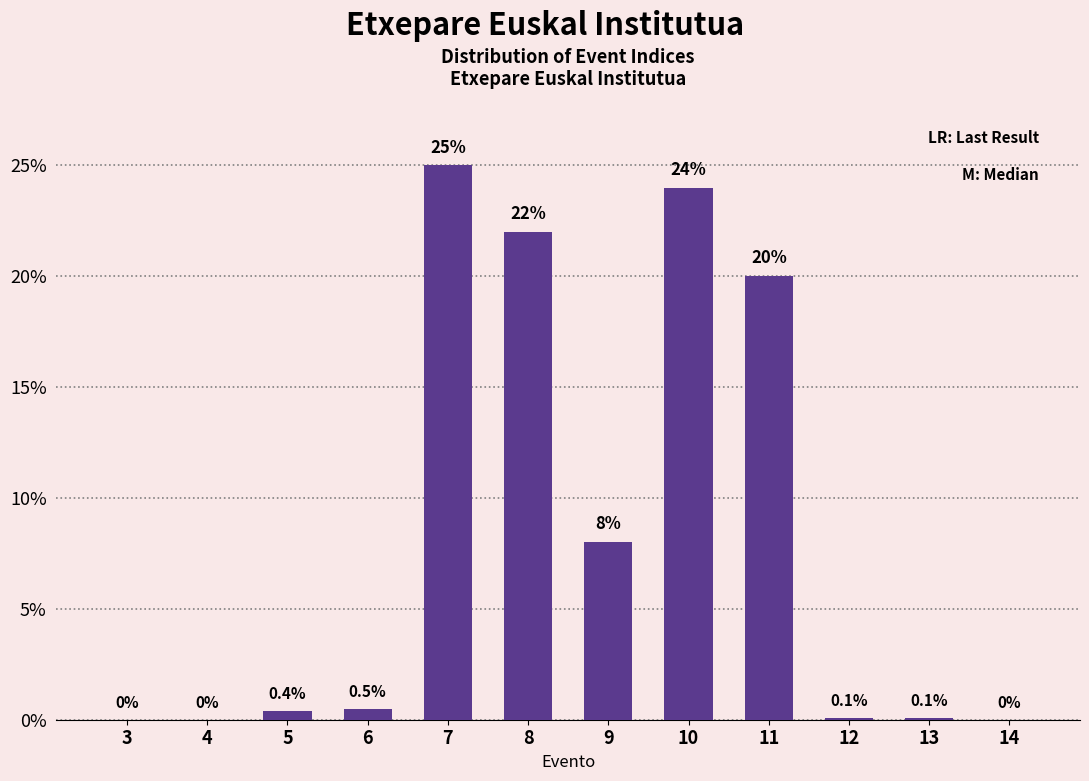

Reading right to left, transcribe all the data shown in this chart.

14=0.0	13=0.1	12=0.1	11=20.0	10=24.0	9=8.0	8=22.0	7=25.0	6=0.5	5=0.4	4=0.0	3=0.0